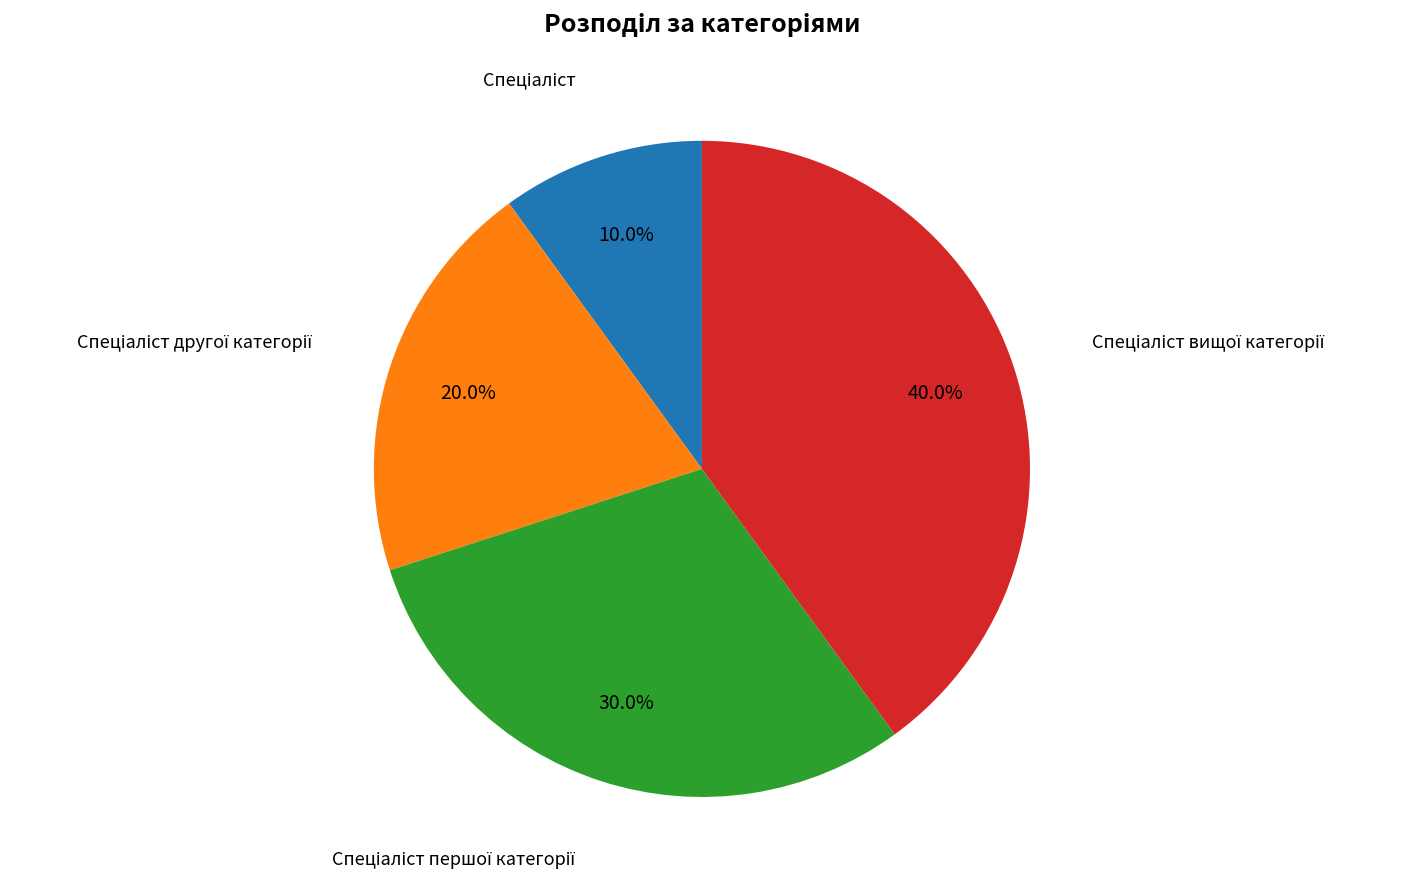

Is there any slice that represents more than half of the pie?

No